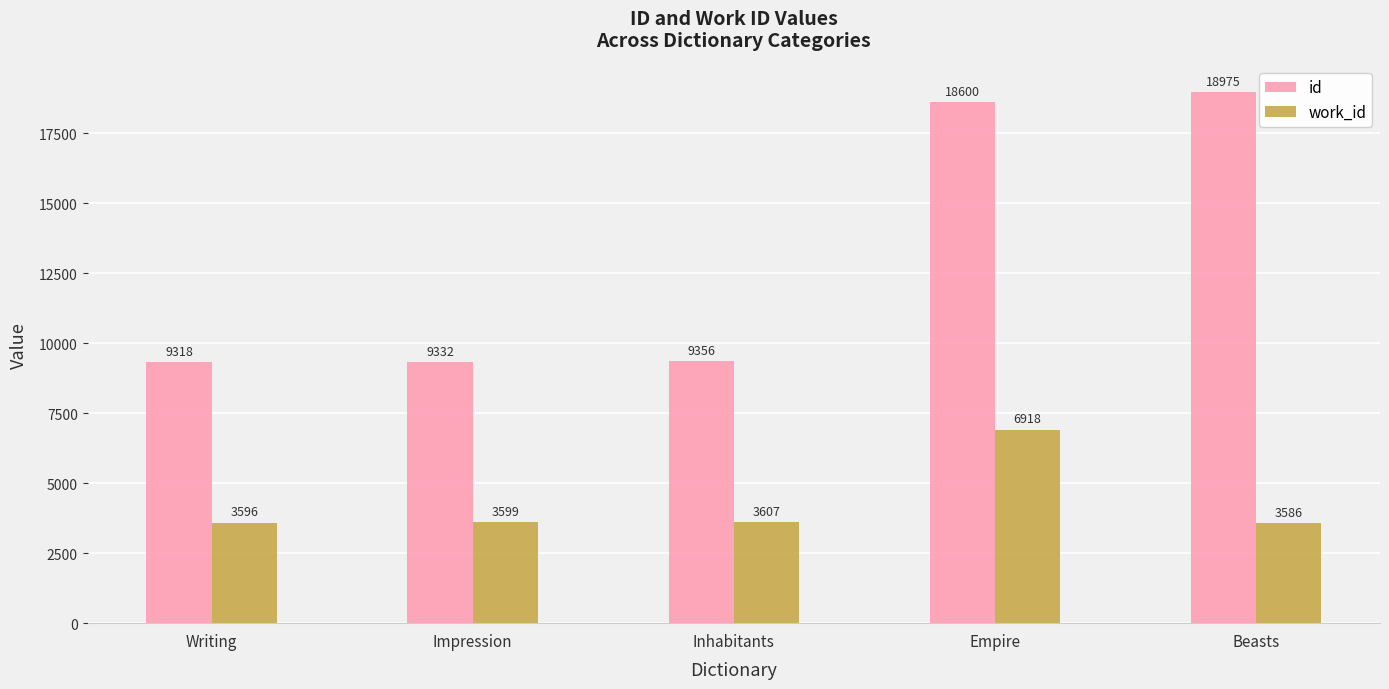

Is it true that work_id equals 2274 at Beasts?

False